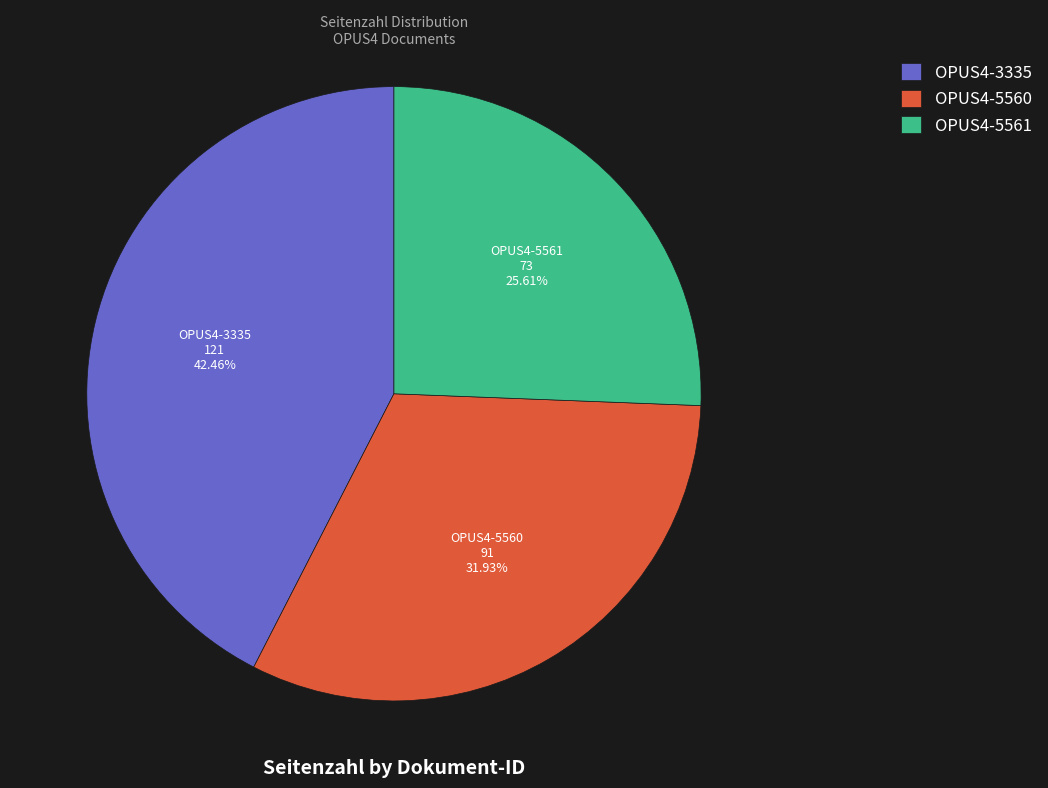

Which category has the smallest portion of the pie?

OPUS4-5561